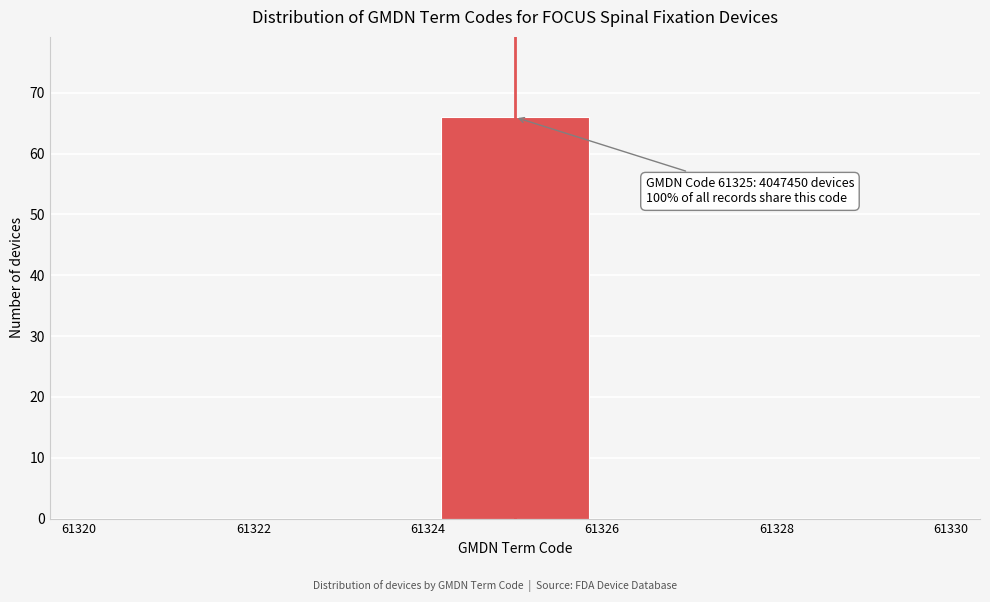

Over which range of the x-axis is the bar tallest?

61324 to 61326